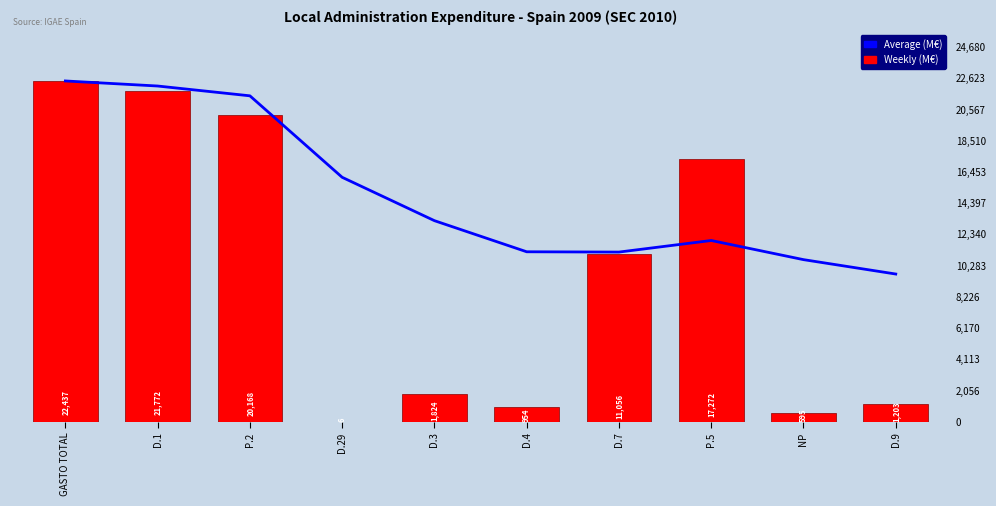

At which category is the sum across all series the highest?

GASTO TOTAL